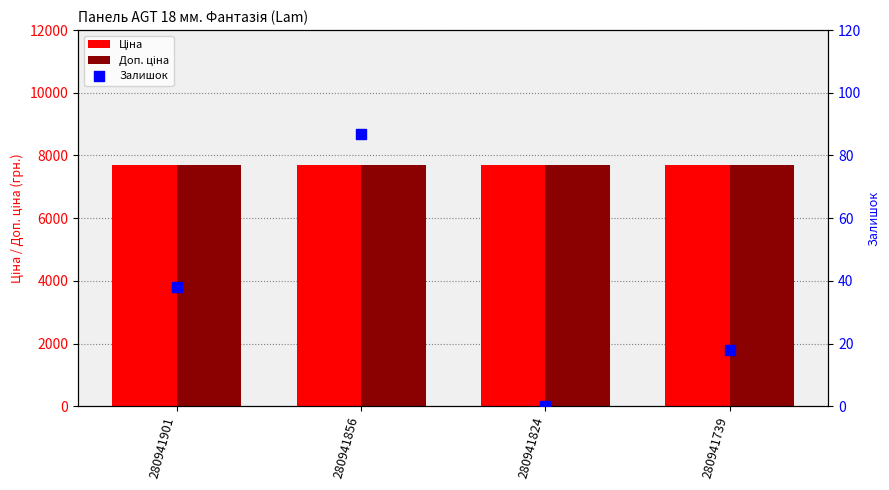

Which series has the largest Y range (max minus min)?

Залишок